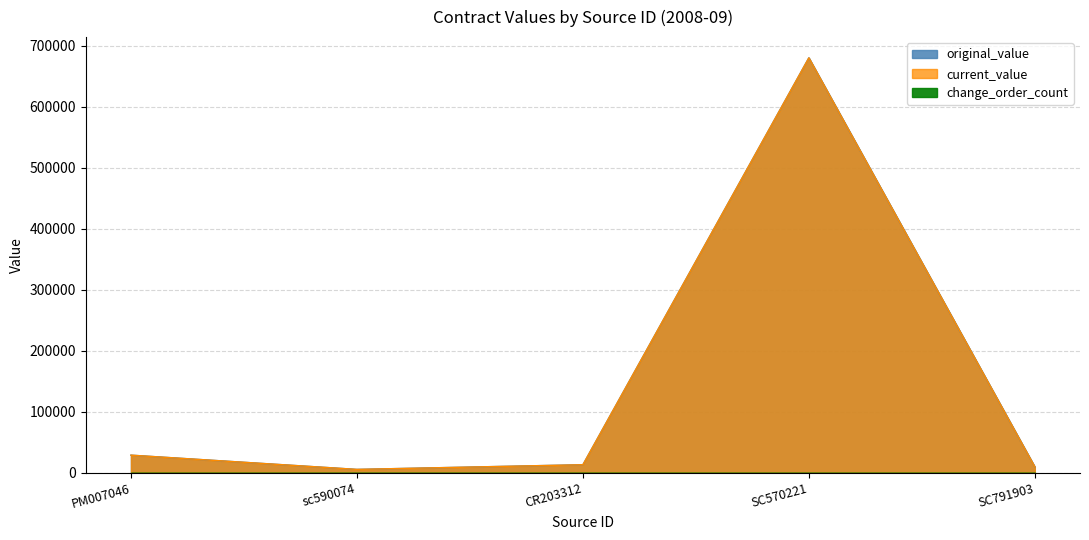

Does the chart have visible grid lines?

Yes